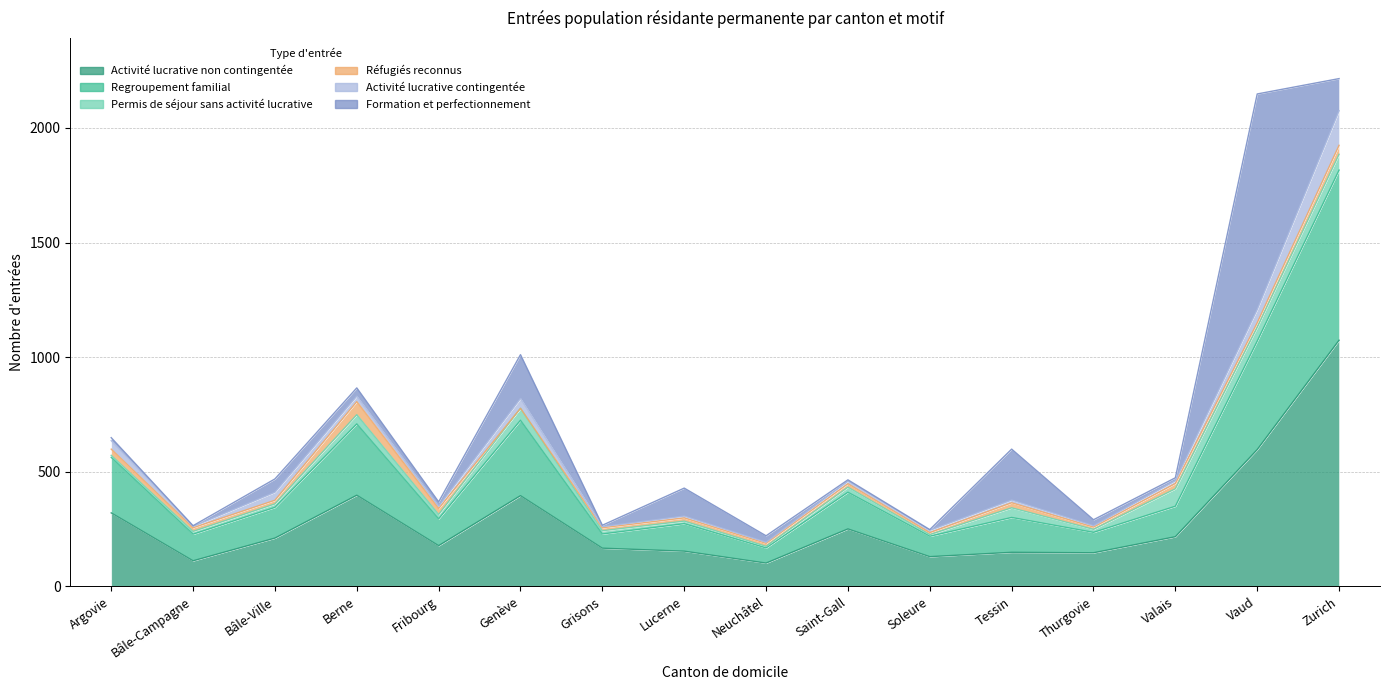

Does the chart display data point markers on the line(s)?

No